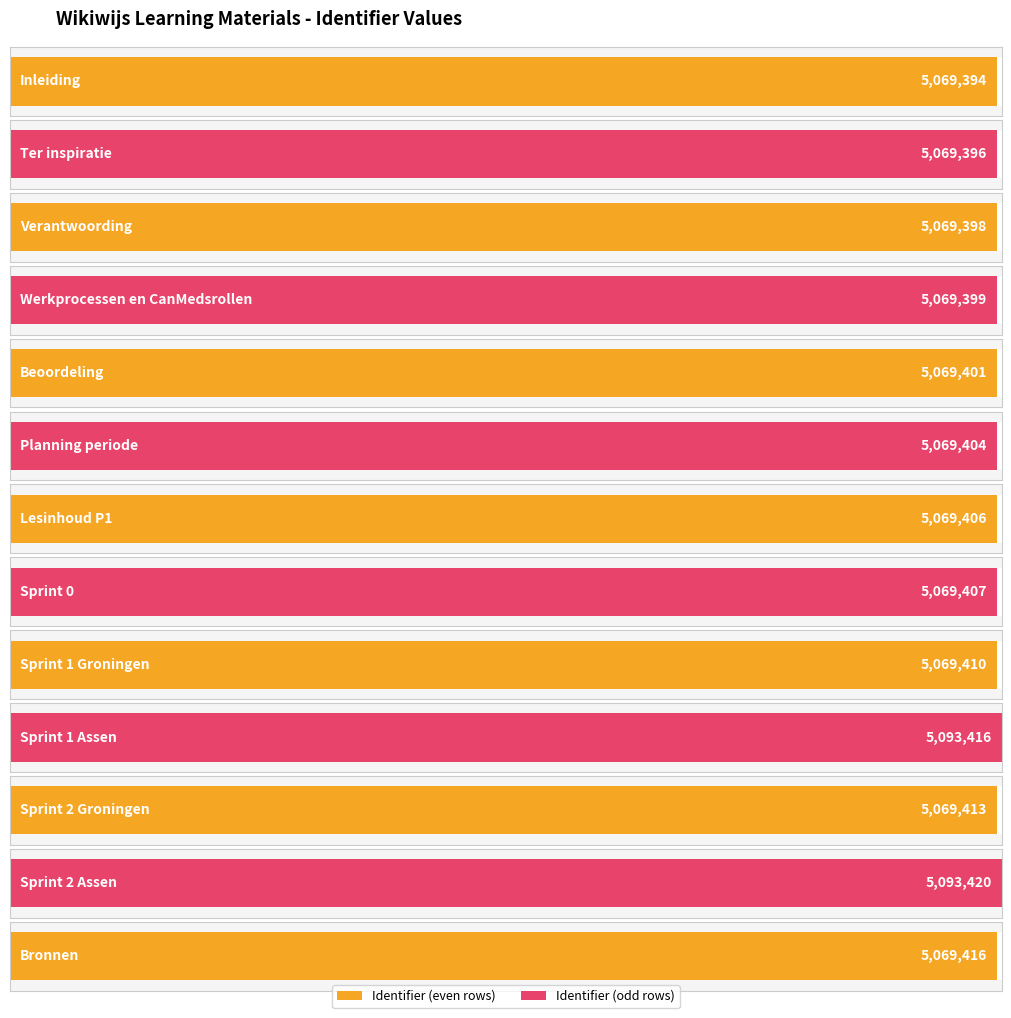

Which label corresponds to the smallest value in the chart?

Inleiding